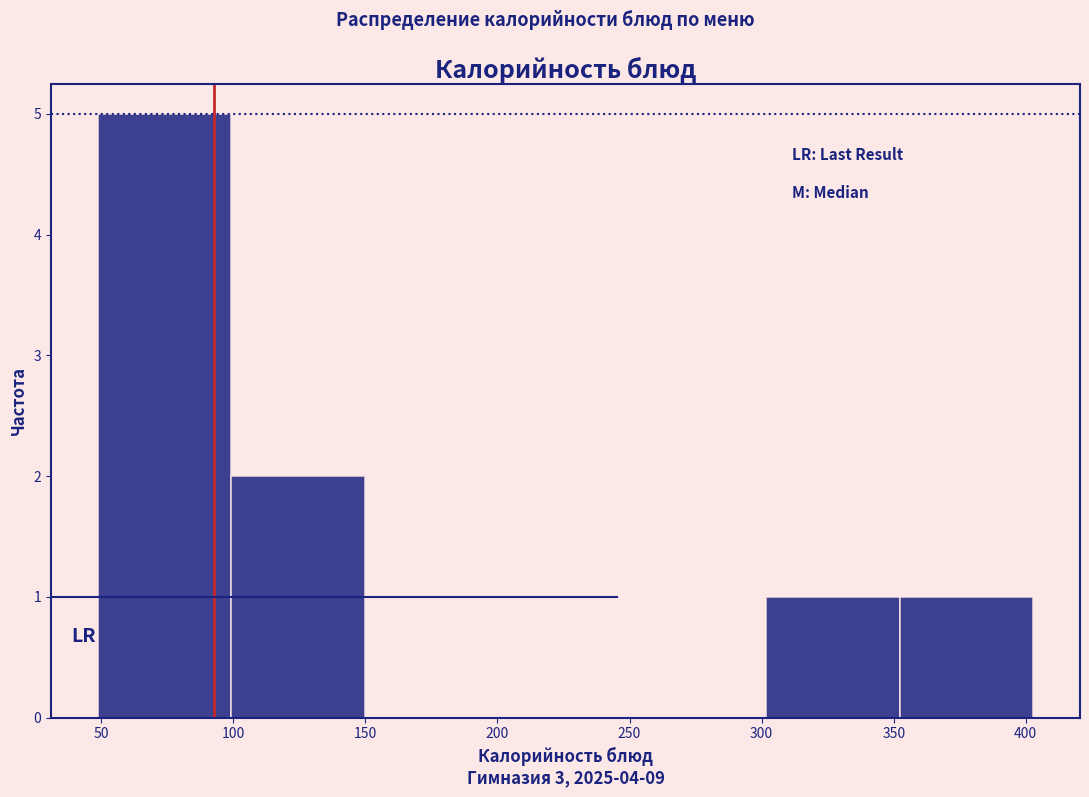

What is the height of the bar covering 50 to 100 on the x-axis? Neither the bar edges nor the heights are printed on the chart, so give them approximately, as read against the axes.

5